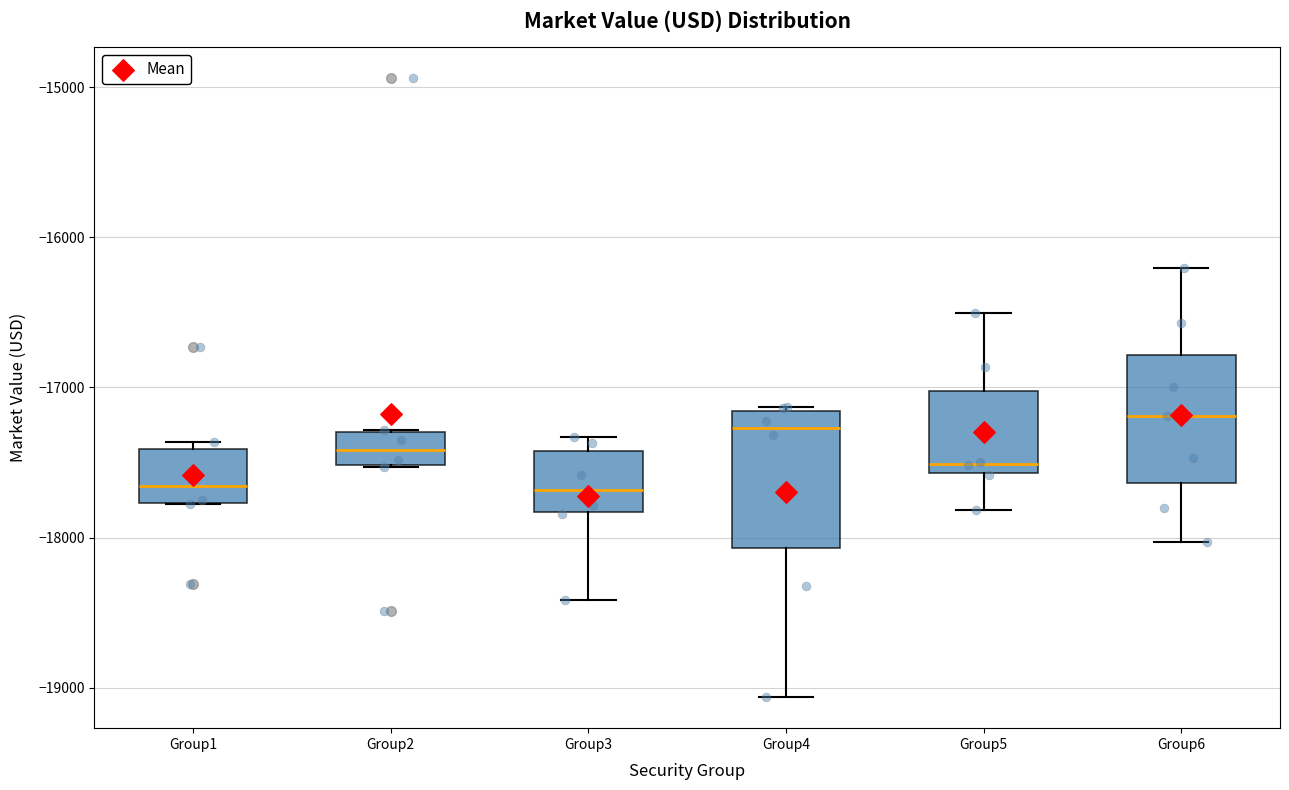

Reading left to right, transcribe this box plot: for each box, give where its median line is, the range the box spans, and where its two whiskers end, as read against the y-axis. The values are not printed on the chart, so give them approximately, as read against the axis.

Group1: median -17700, box -17800 to -17400, whiskers -17800 to -17400 (just above the box's upper edge)
Group2: median -17400, box -17500 to -17300, whiskers -17500 to -17300
Group3: median -17700, box -17800 to -17400, whiskers -18400 to -17300
Group4: median -17300, box -18100 to -17200, whiskers -19100 to -17100
Group5: median -17500, box -17600 to -17000, whiskers -17800 to -16500
Group6: median -17200, box -17600 to -16800, whiskers -18000 to -16200